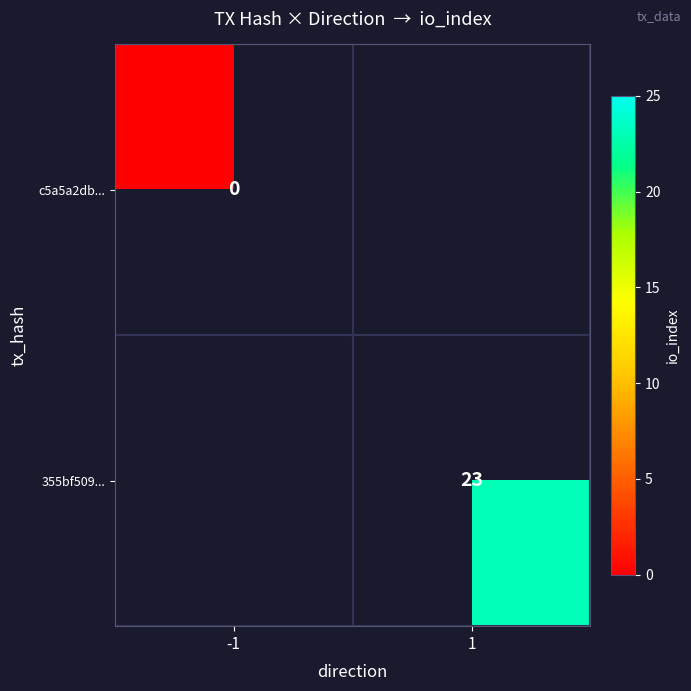

True or false: 355bf509... has a value of 23 at 1.

True